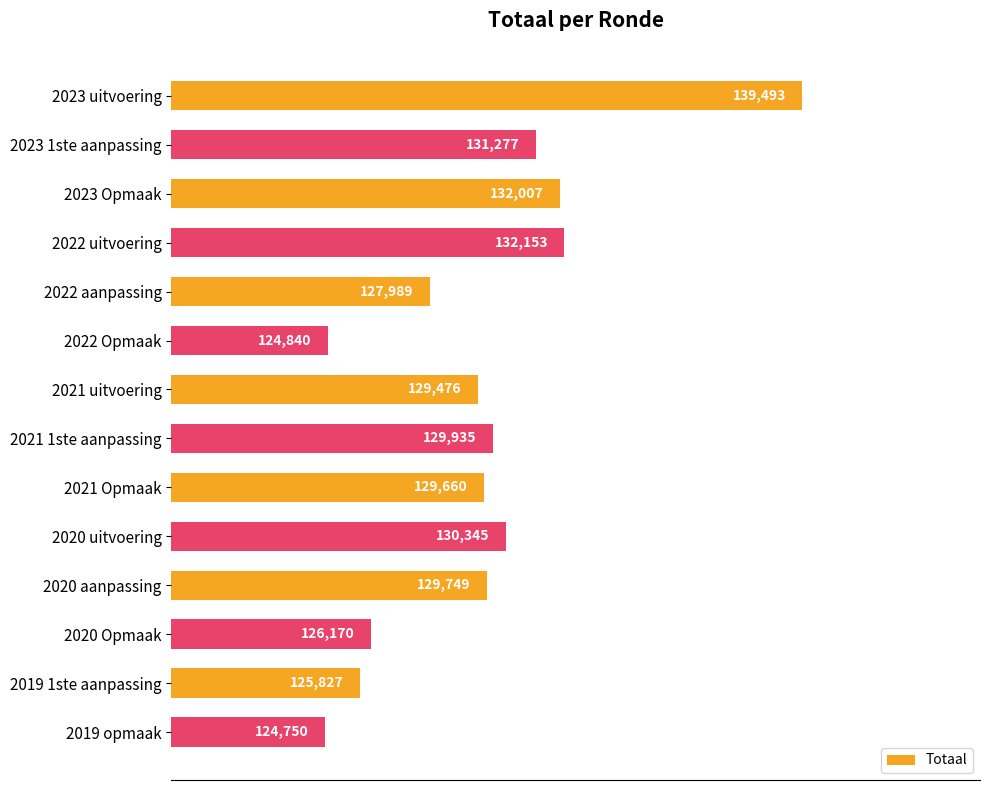

How many data points does each series have?

14